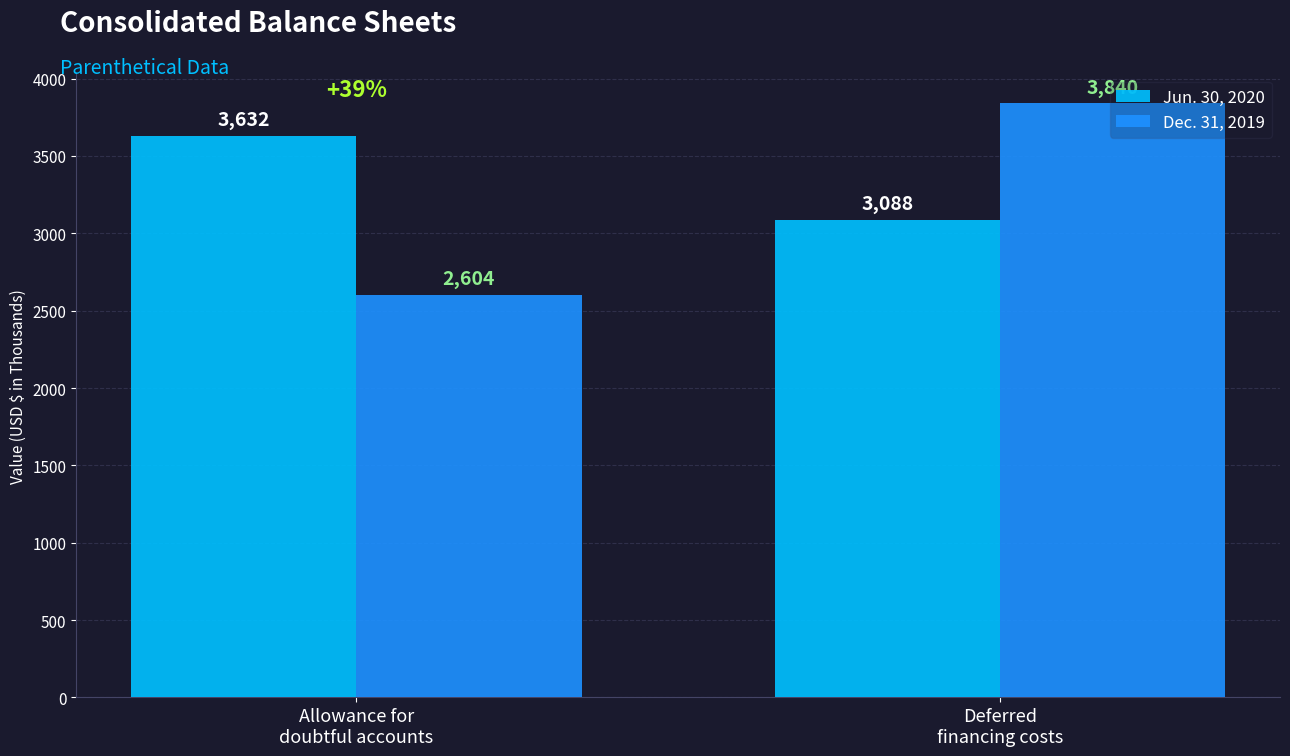

At how many categories does at least one series exceed 3294?

2